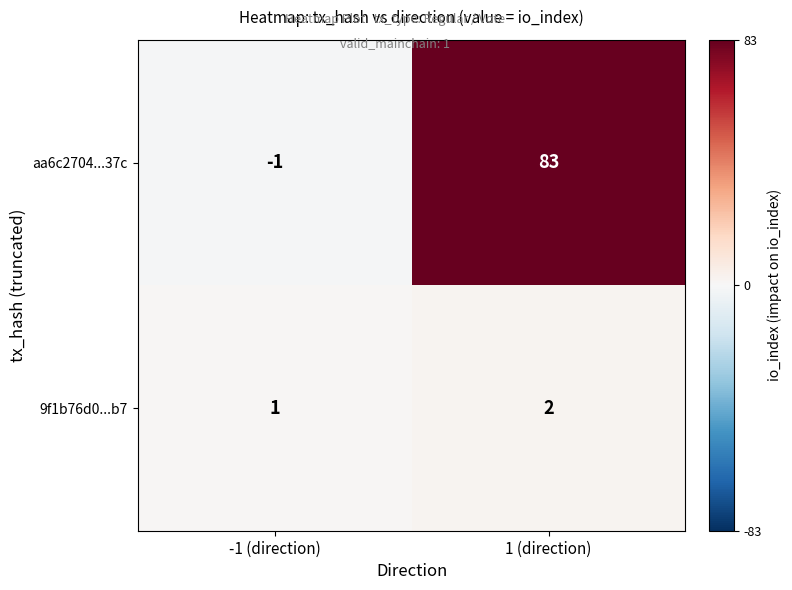

Reading right to left, transcribe all the data shown in this chart.

aa6c2704...37c: 1 (direction)=83	-1 (direction)=-1
9f1b76d0...b7: 1 (direction)=2	-1 (direction)=1